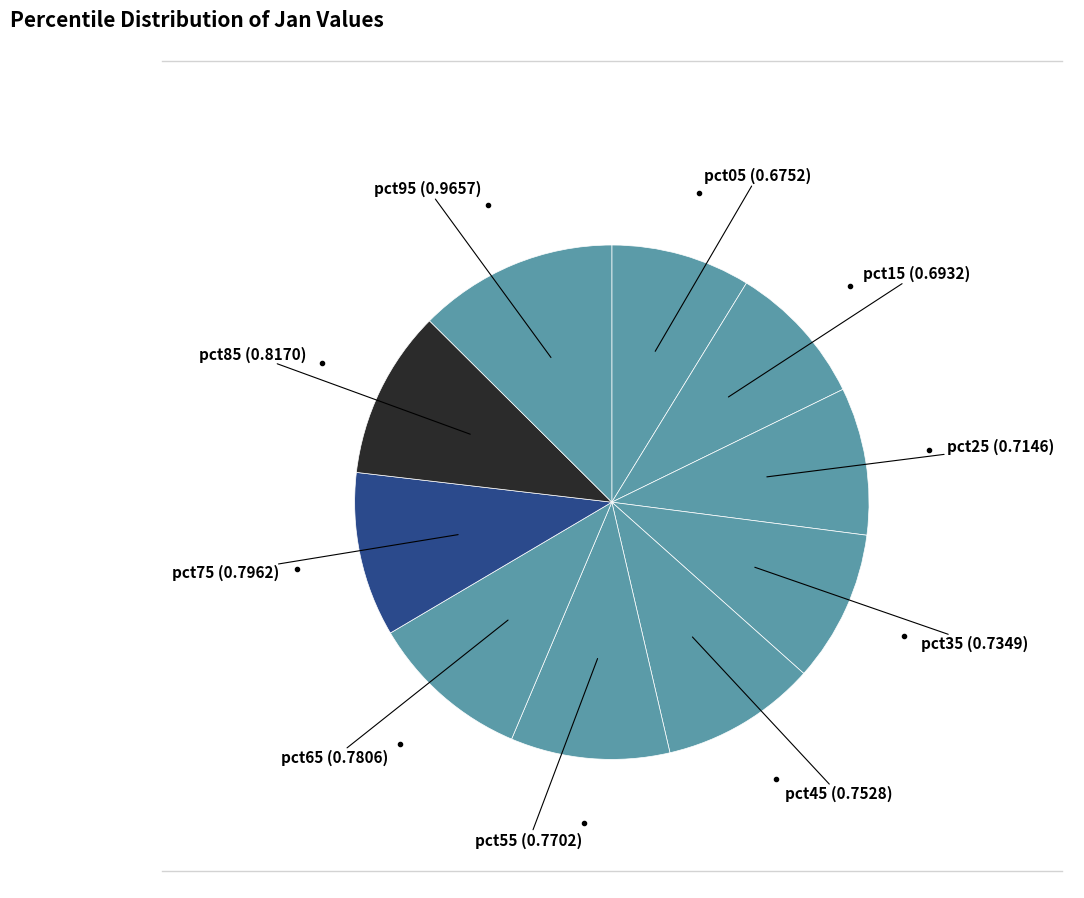

Count the number of slices in the pie.

10